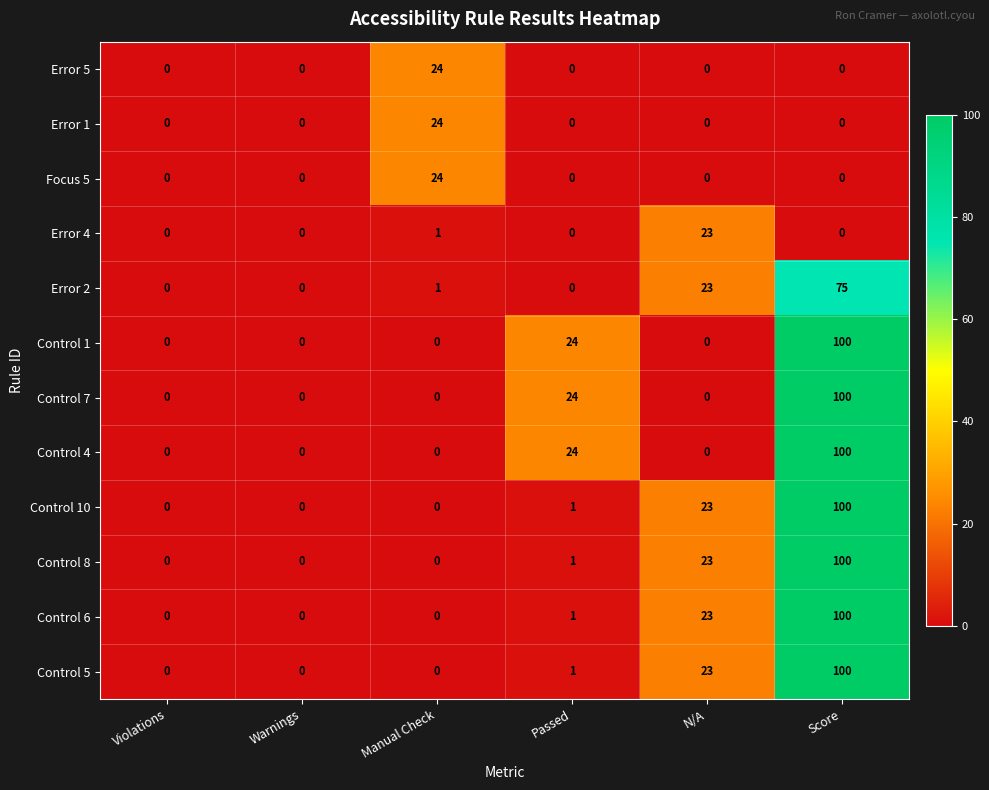

The Error 4 series shows 7 at Violations. True or false?

False